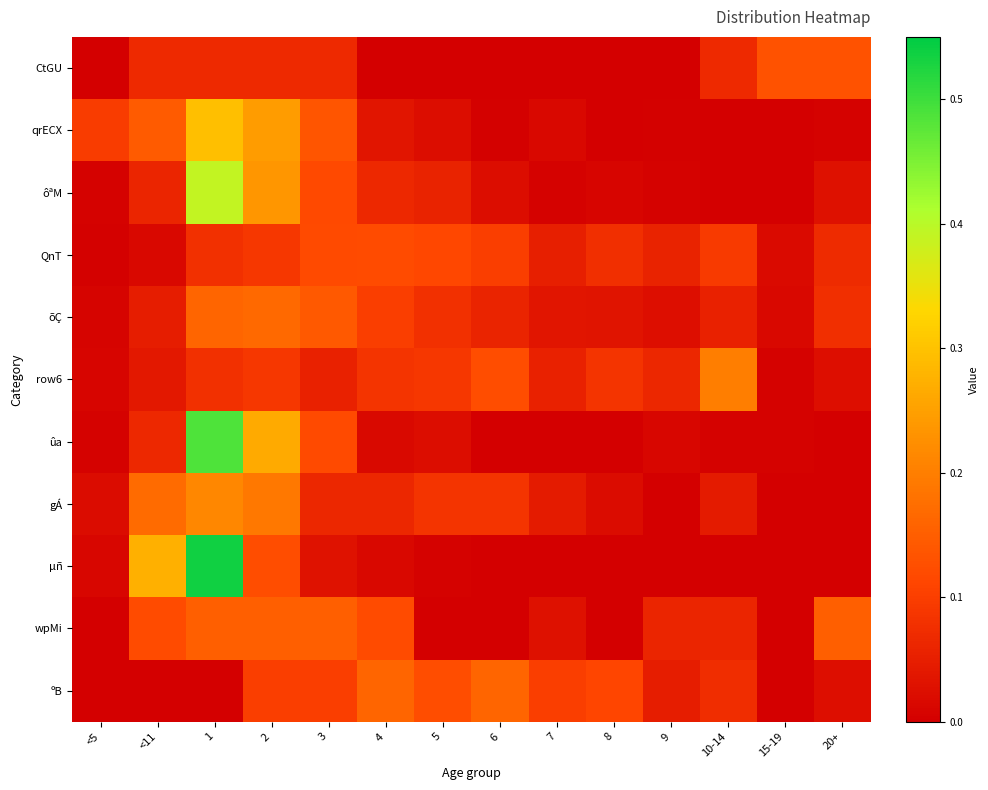

Reading right to left, list all the values displayed in this chart.

CtGU: 20+=0.1	15-19=0.1	10-14=0.1	9=0.0	8=0.0	7=0.0	6=0.0	5=0.0	4=0.0	3=0.1	2=0.1	1=0.1	<11=0.1	<5=0.0
qrECX: 20+=0.0	15-19=0.0	10-14=0.0	9=0.0	8=0.0	7=0.0	6=0.0	5=0.0	4=0.0	3=0.1	2=0.2	1=0.3	<11=0.1	<5=0.1
ôªM: 20+=0.0	15-19=0.0	10-14=0.0	9=0.0	8=0.0	7=0.0	6=0.0	5=0.1	4=0.1	3=0.1	2=0.2	1=0.4	<11=0.1	<5=0.0
QnT: 20+=0.1	15-19=0.0	10-14=0.1	9=0.1	8=0.1	7=0.1	6=0.1	5=0.1	4=0.1	3=0.1	2=0.1	1=0.1	<11=0.0	<5=0.0
õÇ: 20+=0.1	15-19=0.0	10-14=0.1	9=0.0	8=0.0	7=0.0	6=0.1	5=0.1	4=0.1	3=0.1	2=0.2	1=0.2	<11=0.0	<5=0.0
row6: 20+=0.0	15-19=0.0	10-14=0.2	9=0.1	8=0.1	7=0.1	6=0.1	5=0.1	4=0.1	3=0.1	2=0.1	1=0.1	<11=0.0	<5=0.0
ûa: 20+=0.0	15-19=0.0	10-14=0.0	9=0.0	8=0.0	7=0.0	6=0.0	5=0.0	4=0.0	3=0.1	2=0.3	1=0.5	<11=0.1	<5=0.0
gÁ: 20+=0.0	15-19=0.0	10-14=0.0	9=0.0	8=0.0	7=0.0	6=0.1	5=0.1	4=0.1	3=0.1	2=0.2	1=0.2	<11=0.2	<5=0.0
µñ: 20+=0.0	15-19=0.0	10-14=0.0	9=0.0	8=0.0	7=0.0	6=0.0	5=0.0	4=0.0	3=0.0	2=0.1	1=0.5	<11=0.3	<5=0.0
wpMi: 20+=0.2	15-19=0.0	10-14=0.1	9=0.1	8=0.0	7=0.0	6=0.0	5=0.0	4=0.1	3=0.2	2=0.2	1=0.2	<11=0.1	<5=0.0
ºB: 20+=0.0	15-19=0.0	10-14=0.1	9=0.0	8=0.1	7=0.1	6=0.2	5=0.1	4=0.2	3=0.1	2=0.1	1=0.0	<11=0.0	<5=0.0